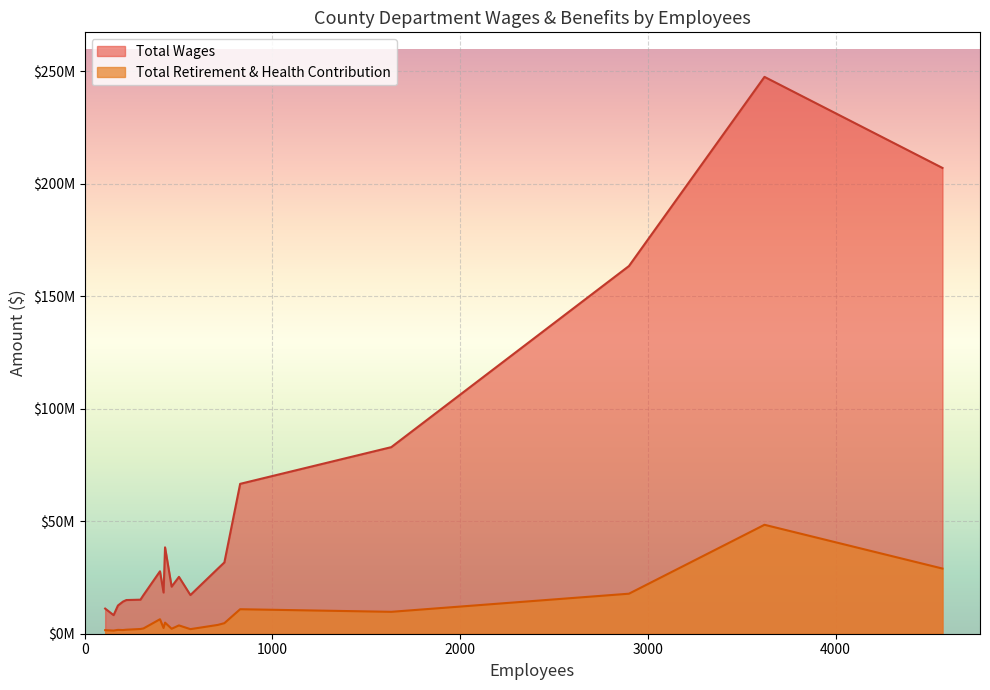

What value does the Total Wages series have at Sheriff-Coroner?

247516463